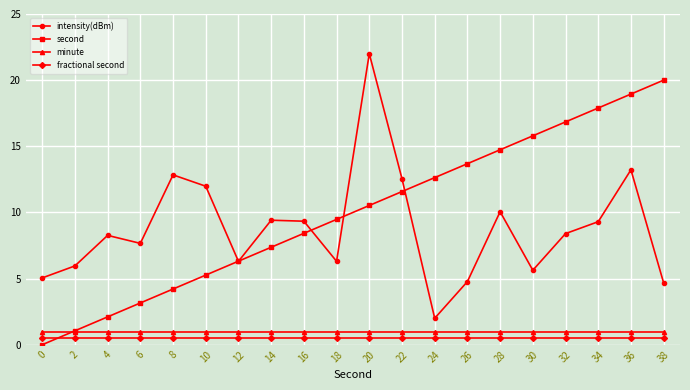

Count the number of data series in this chart.

4